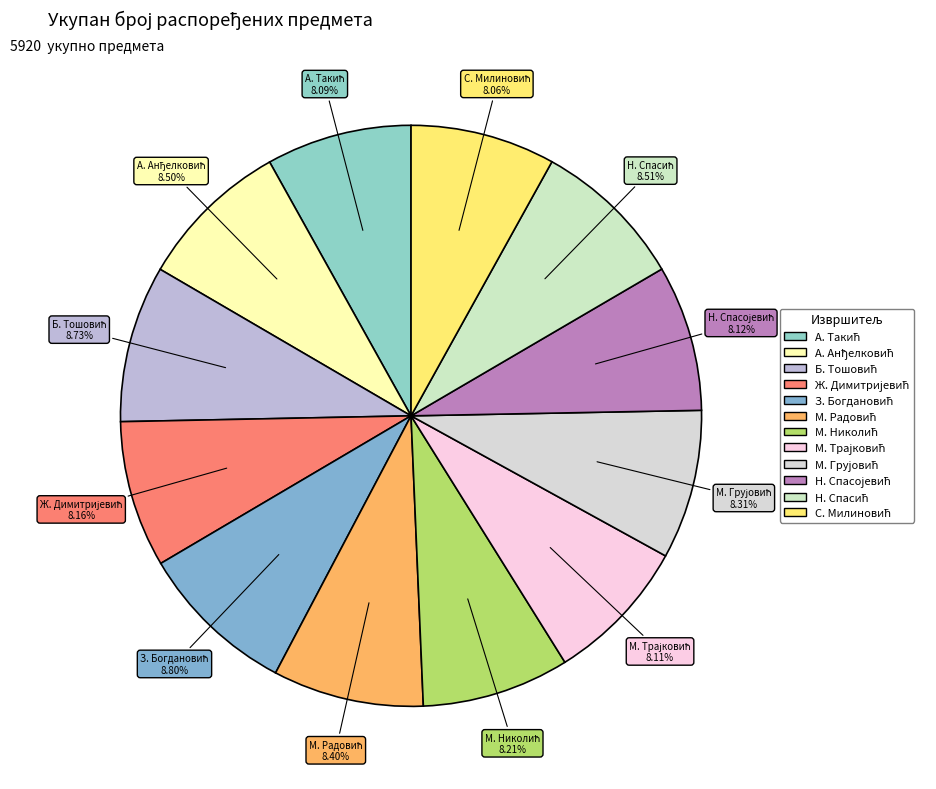

Count the number of slices in the pie.

12